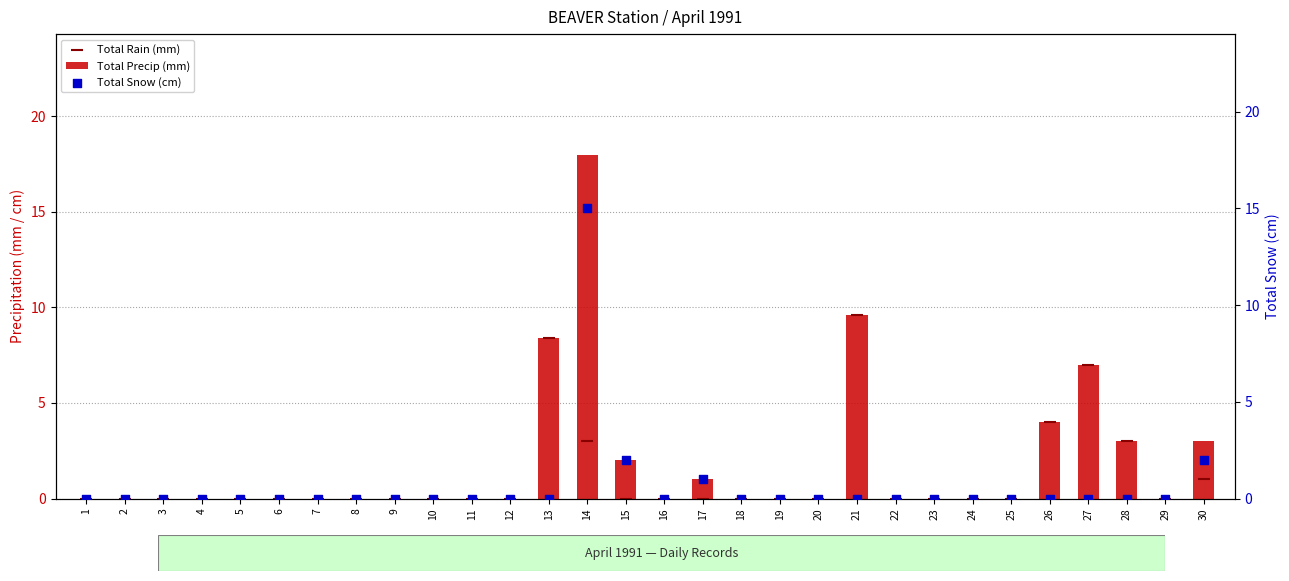

What are all the series names shown in the legend?

Total Precip (mm), Total Rain (mm), Total Snow (cm)